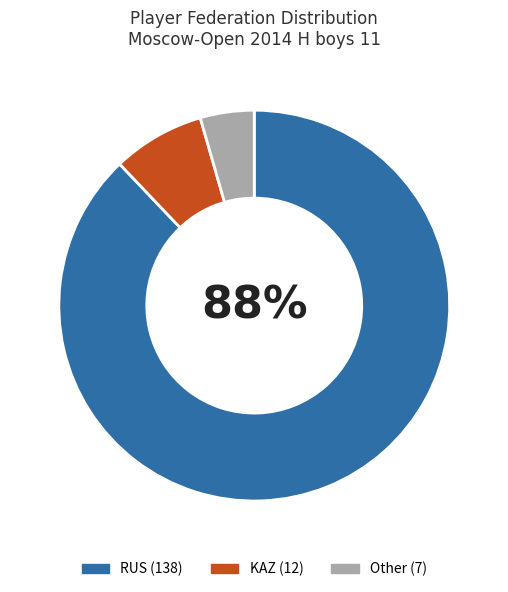

True or false: KAZ accounts for 1% of the total.

False